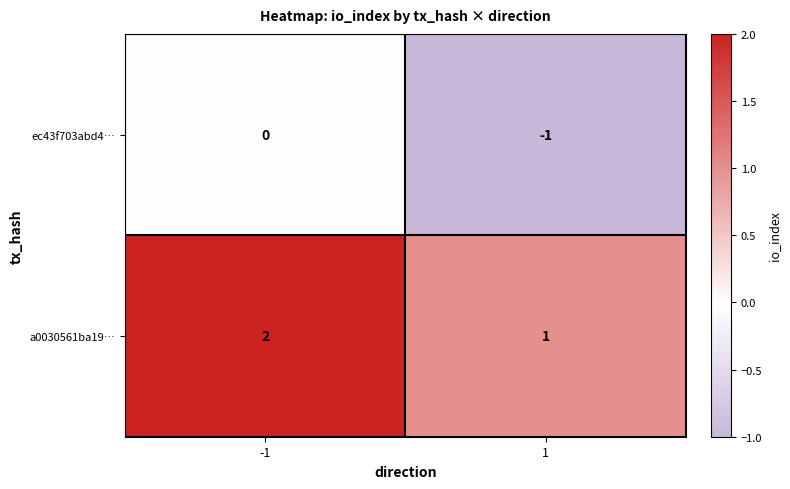

Which category has the lowest value across all series?

1